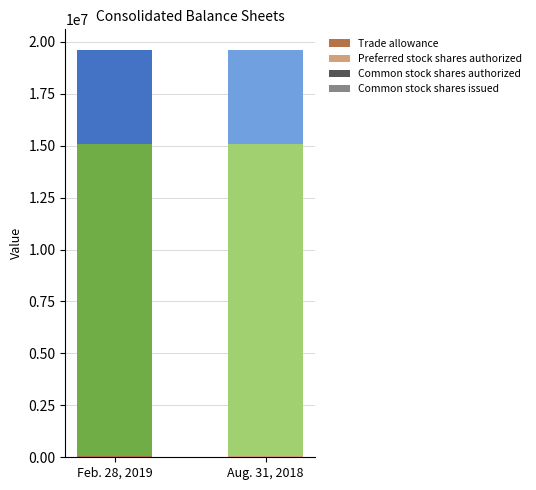

True or false: Feb. 28, 2019 has a value of -9465264.2 at Preferred stock shares issued.

False